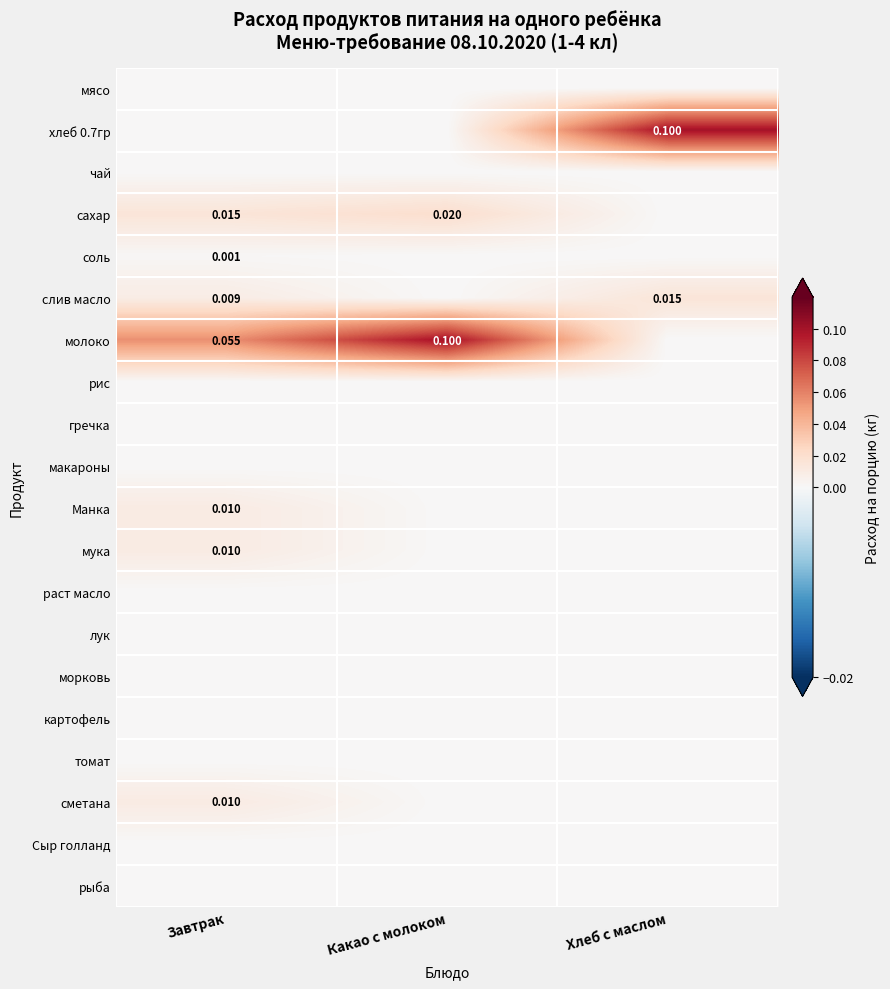

How many series are shown in this chart?

20